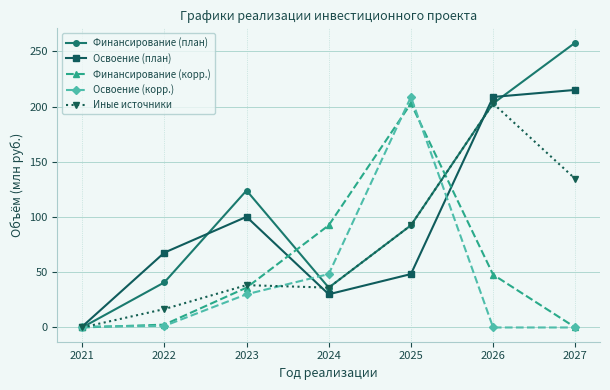

How many interior local peaks does the Освоение (план) series have?

1